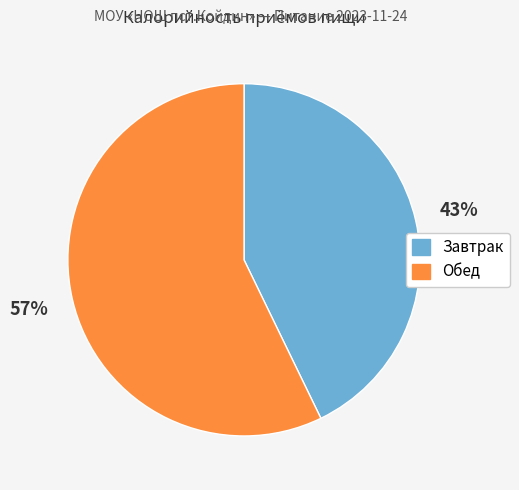

The Завтрак slice represents 43% of the pie. True or false?

True